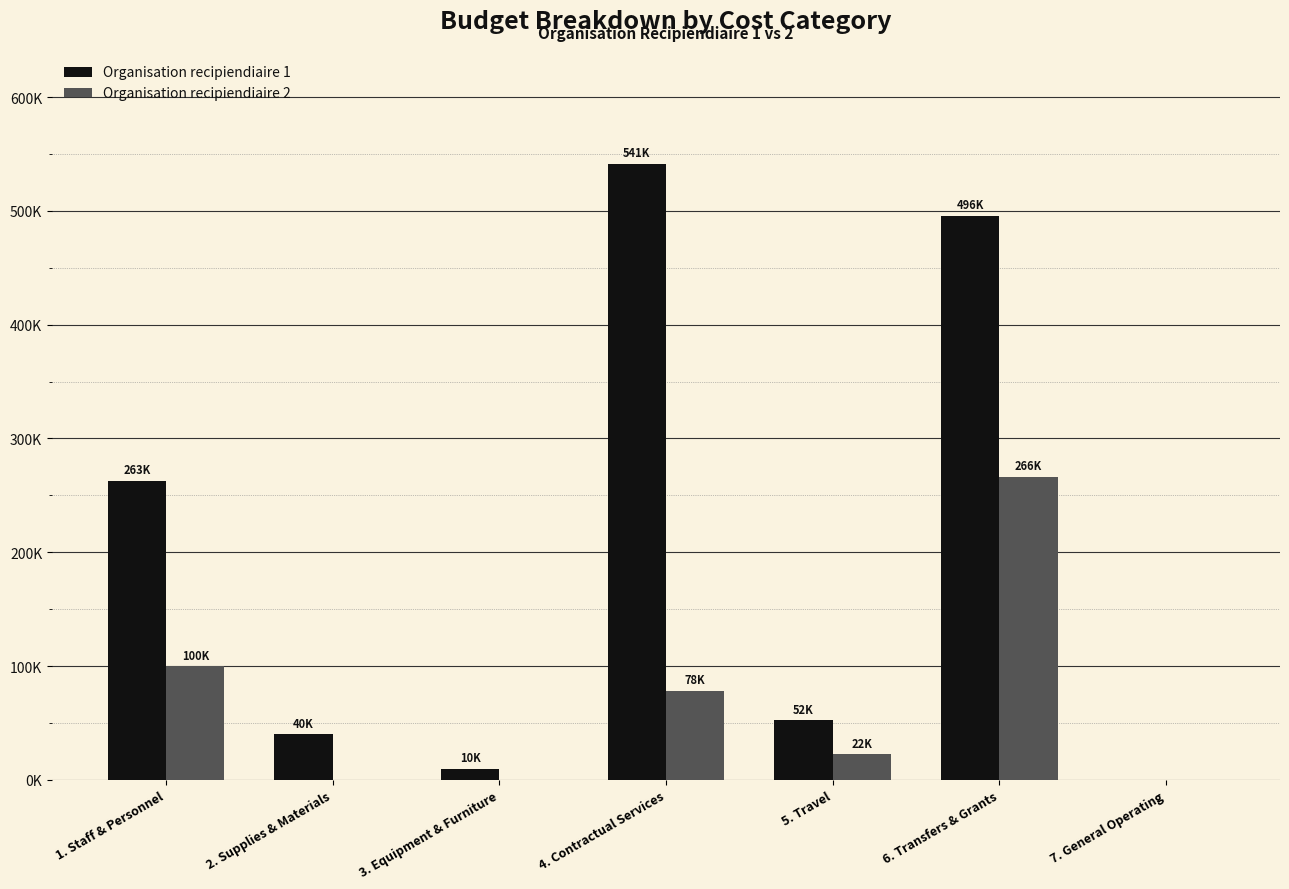

At which category does the chart reach its minimum across all series?

7. General Operating